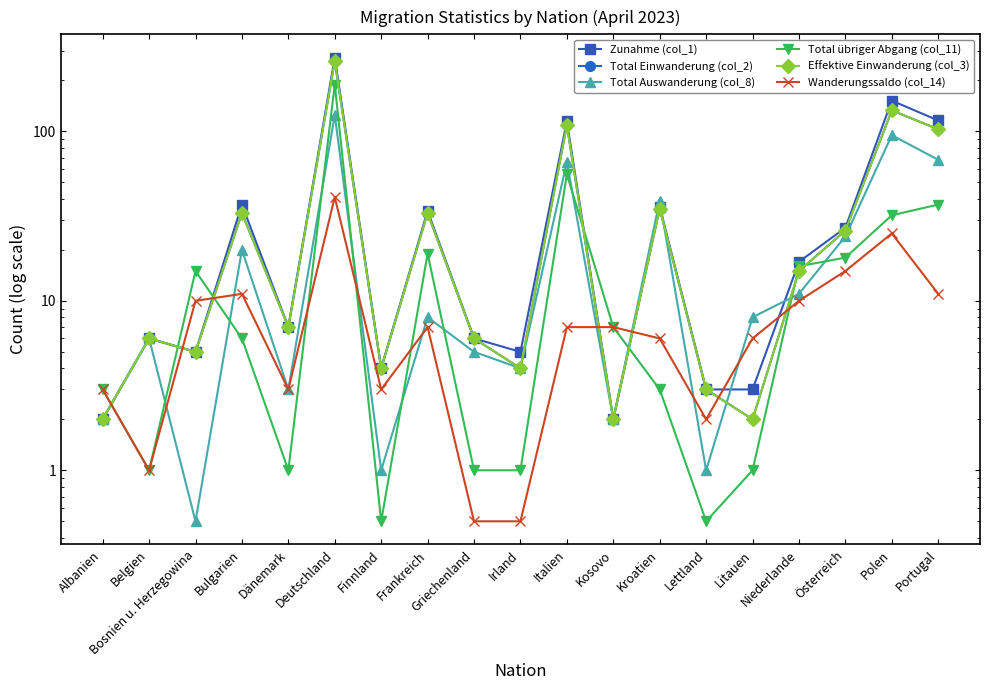

How many intersections are there between Wanderungssaldo (col_14) and Effektive Einwanderung (col_3)?

7